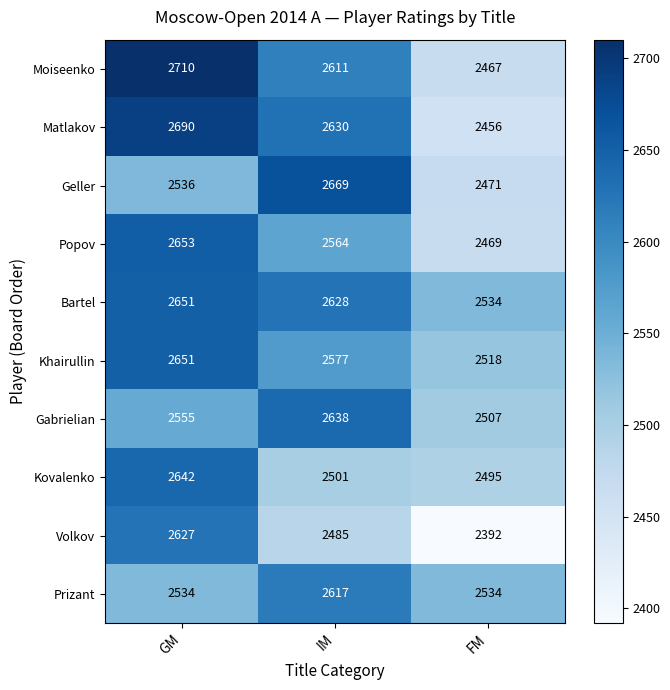

The value of Popov at GM is 2653. True or false?

True